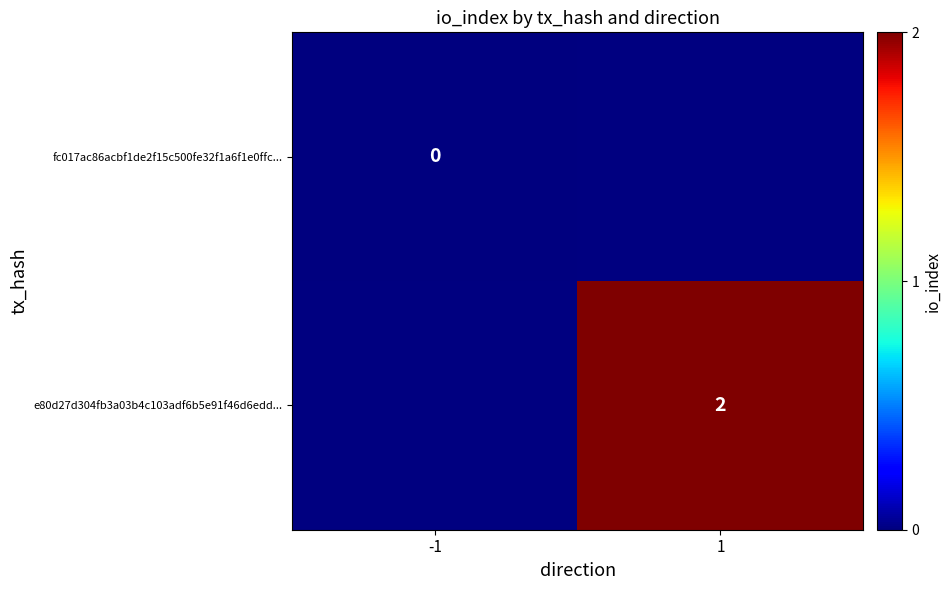

At which label is fc017ac86acbf1de2f15c500fe32f1a6f1e0ffc... closest to 0?

-1